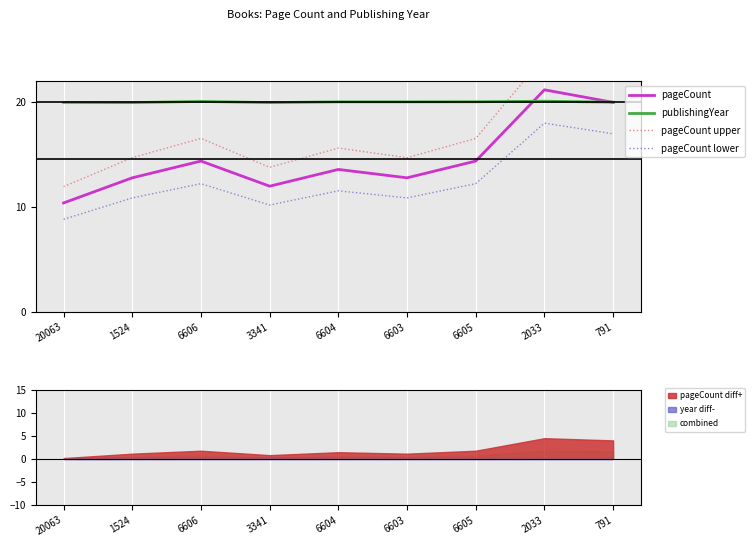

What is the sum of all publishingYear values?

180.3